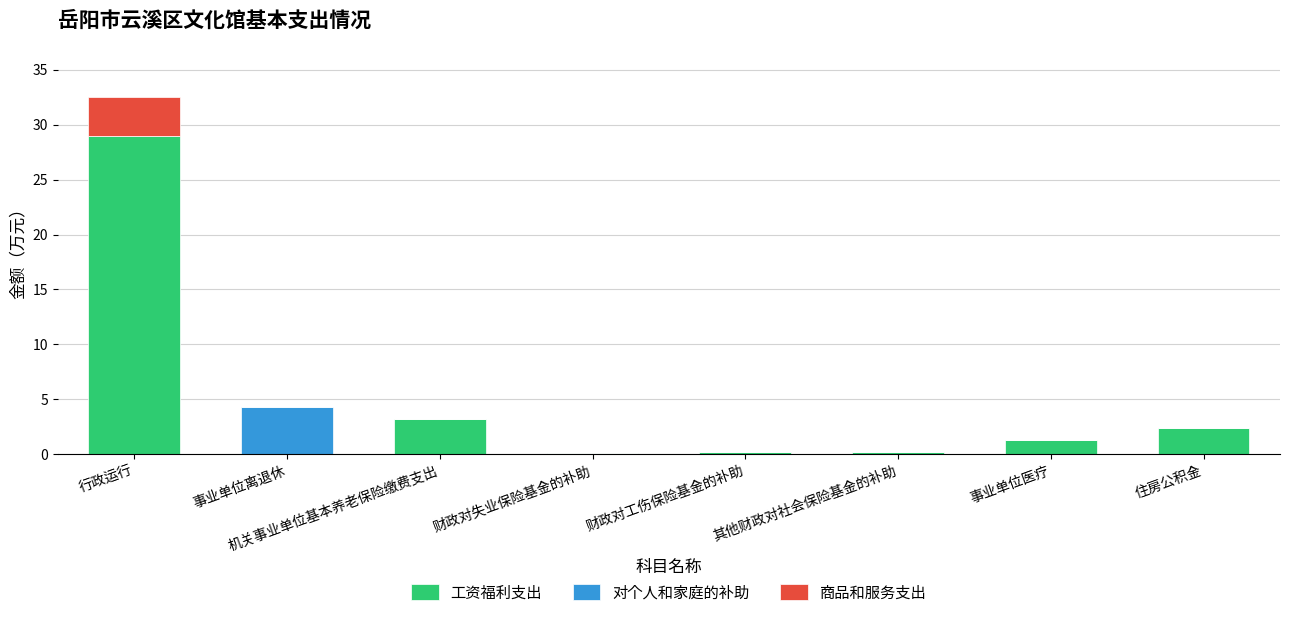

True or false: 工资福利支出 has a value of 48.6 at 行政运行.

False